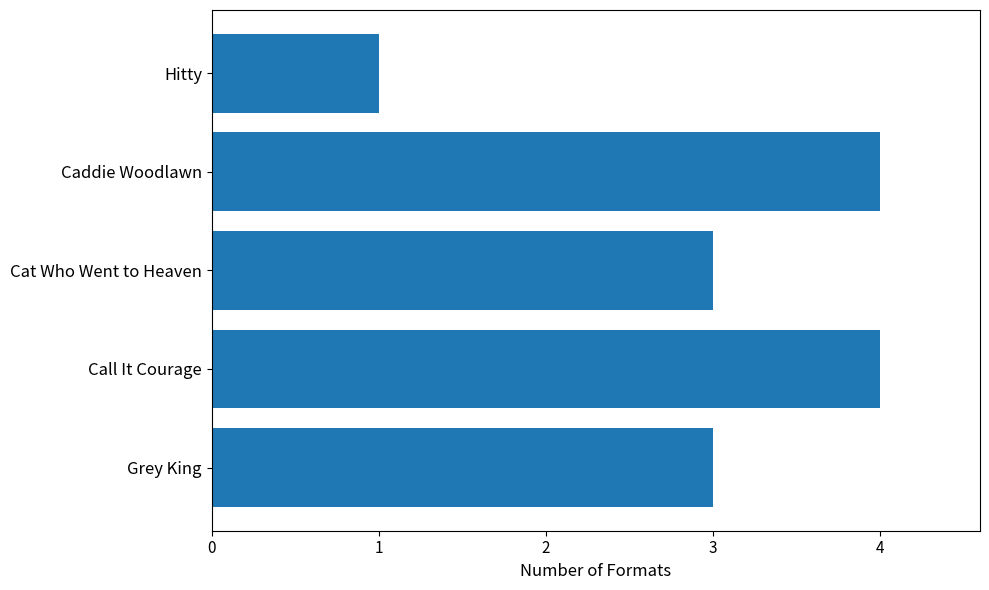

The value at Caddie Woodlawn is 3. True or false?

False